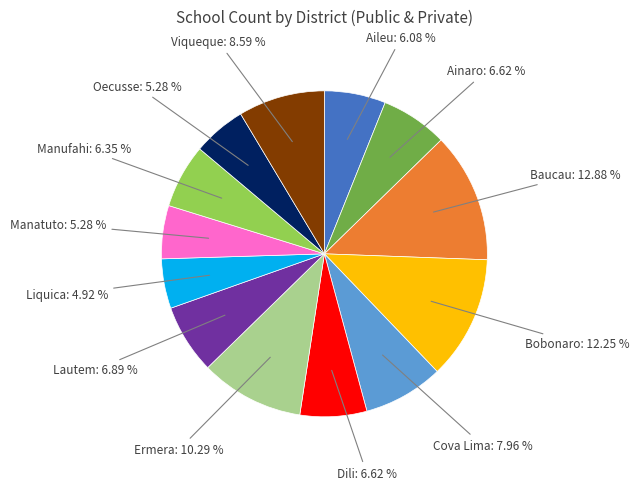

Is there any slice that represents more than half of the pie?

No